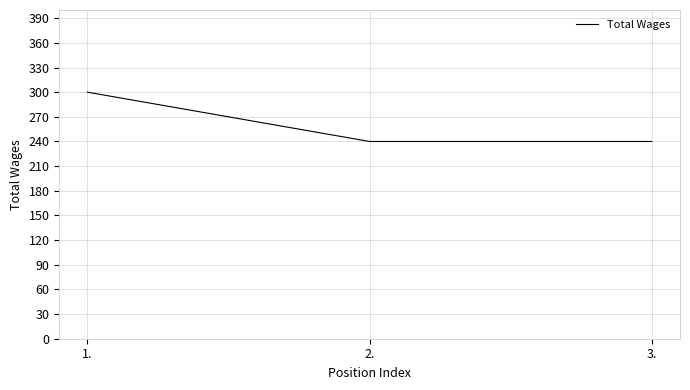

The chart shows a value of 300 at 1.. True or false?

True